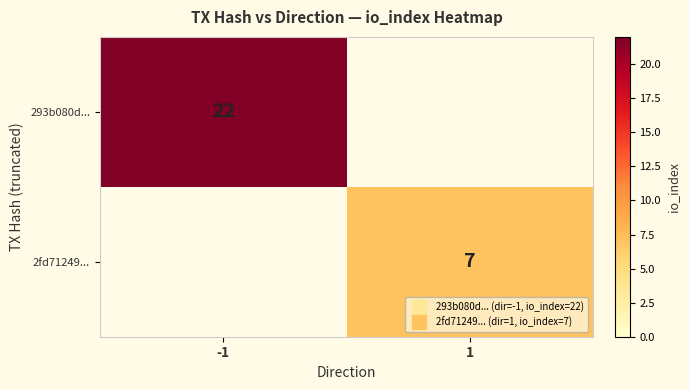

What is the maximum value shown in the chart?

22